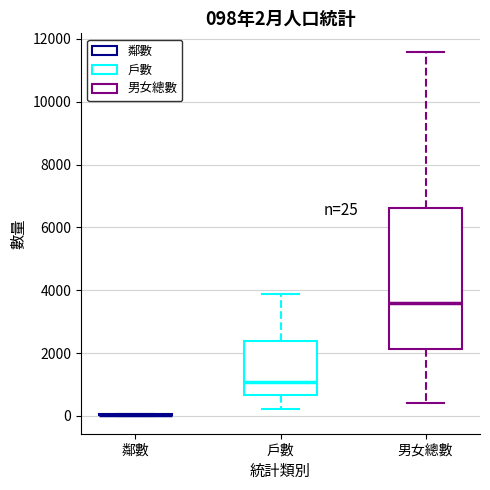

Comparing the boxes themselves (not the whiskers), which one is the tallest?

男女總數